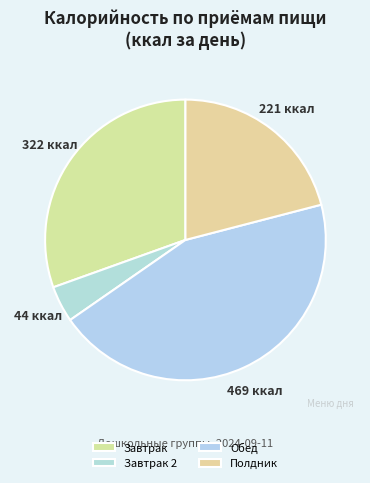

Is the sum of Обед and Завтрак greater than half?

Yes